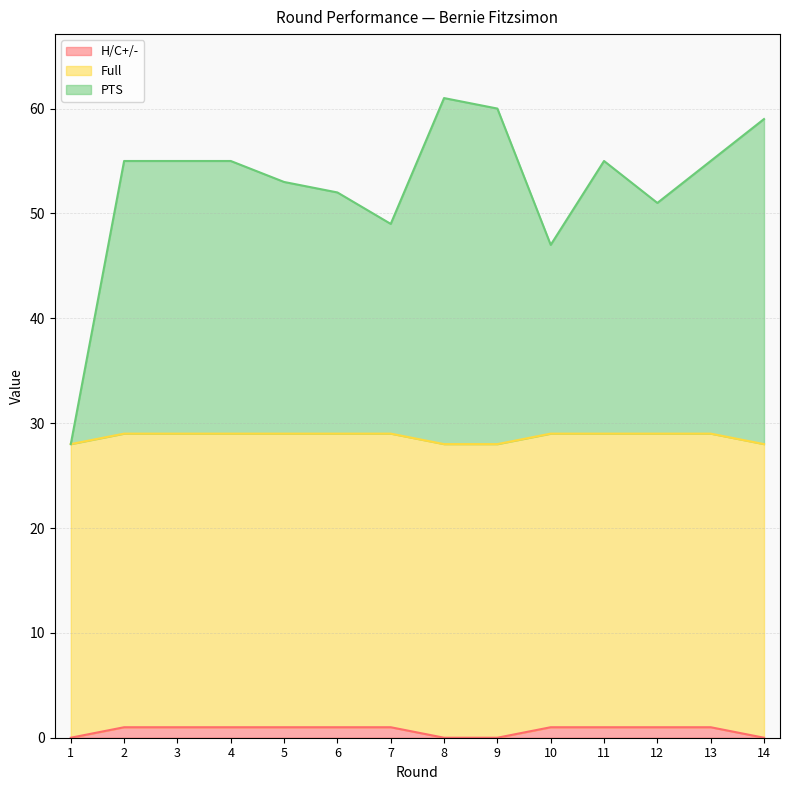

The PTS series shows 52 at 6. True or false?

True